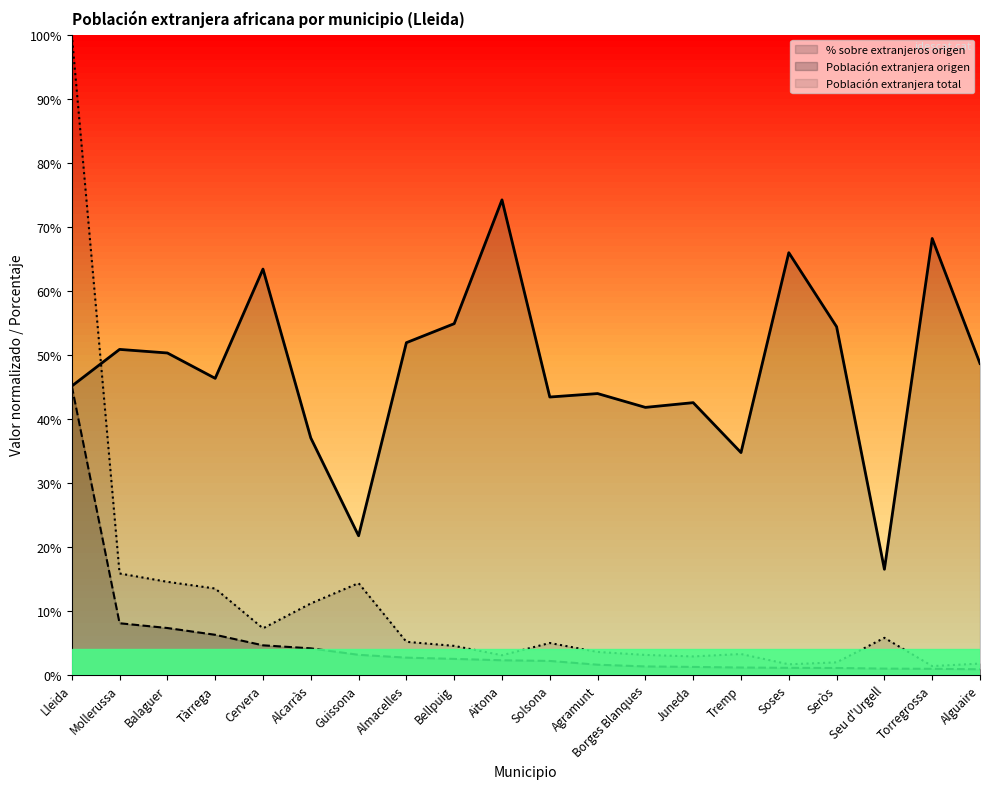

Reading left to right, what are all the values shown in this chart?

Población extranjera total: 1.0	0.2	0.1	0.1	0.1	0.1	0.1	0.1	0.0	0.0	0.0	0.0	0.0	0.0	0.0	0.0	0.0	0.1	0.0	0.0
Población extranjera origen: 0.5	0.1	0.1	0.1	0.0	0.0	0.0	0.0	0.0	0.0	0.0	0.0	0.0	0.0	0.0	0.0	0.0	0.0	0.0	0.0
% sobre extranjeros origen: 0.5	0.5	0.5	0.5	0.6	0.4	0.2	0.5	0.5	0.7	0.4	0.4	0.4	0.4	0.3	0.7	0.5	0.2	0.7	0.5